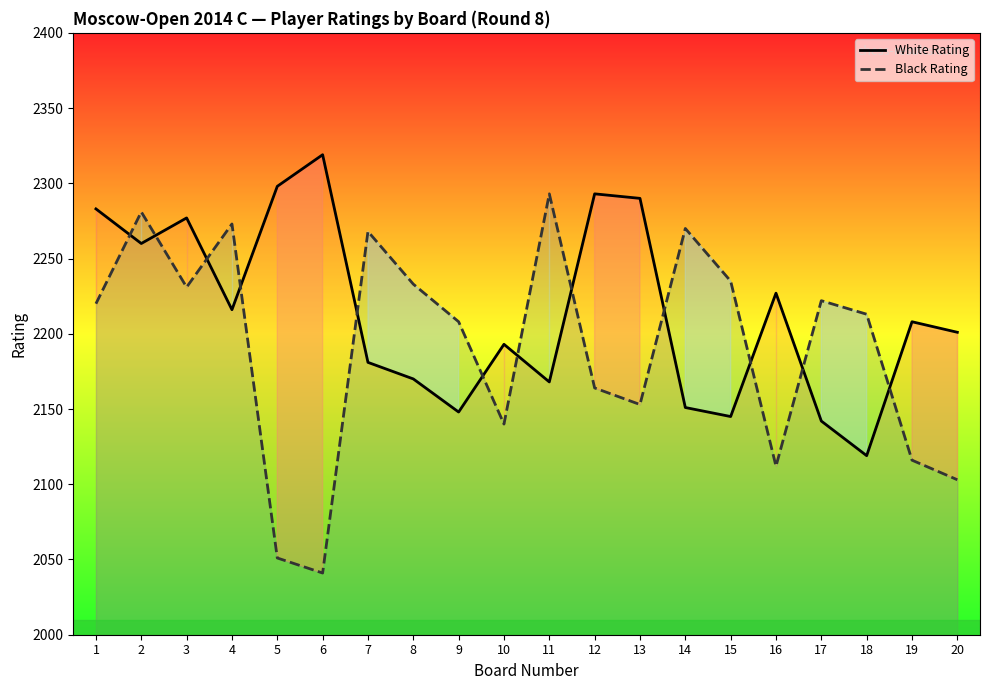

The value of Black Rating at 20 is 2103. True or false?

True